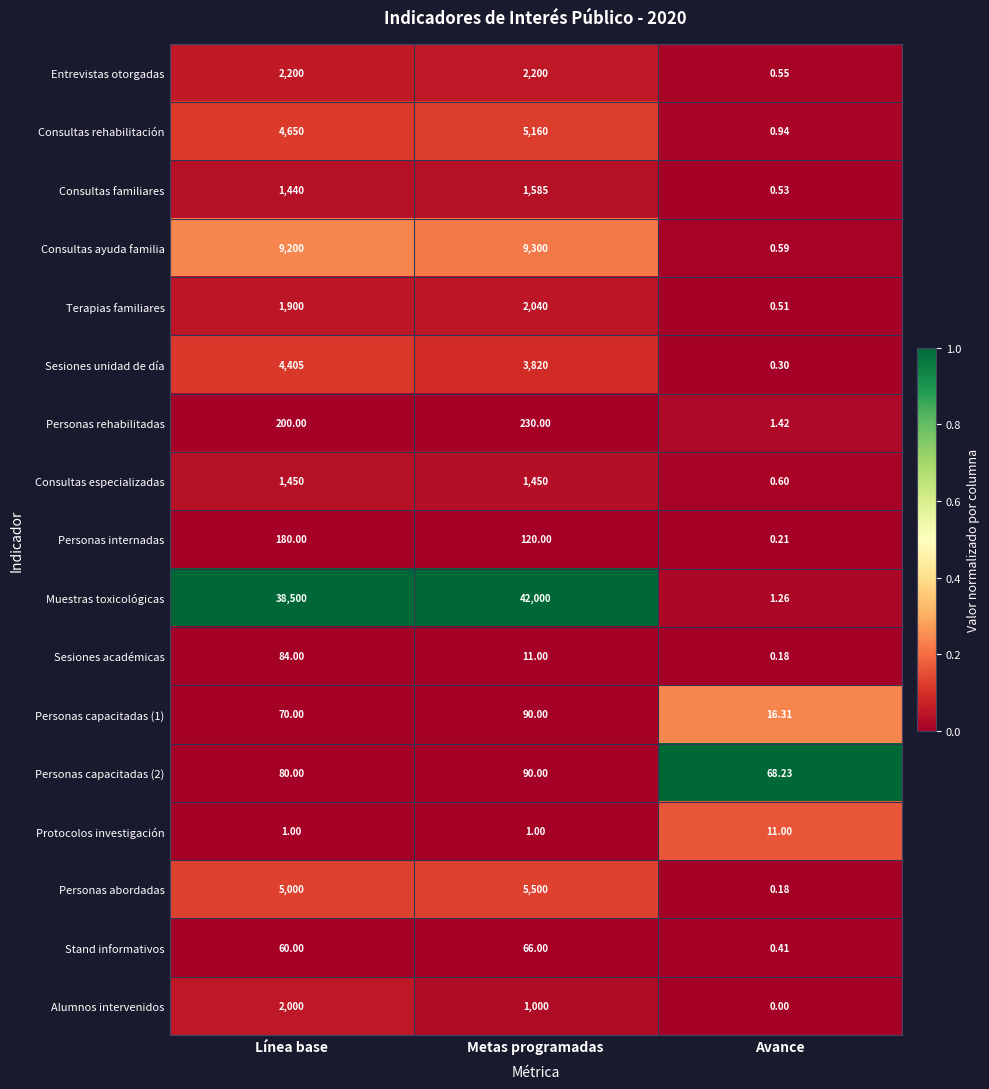

Which series has the largest total across all categories?

Muestras toxicológicas